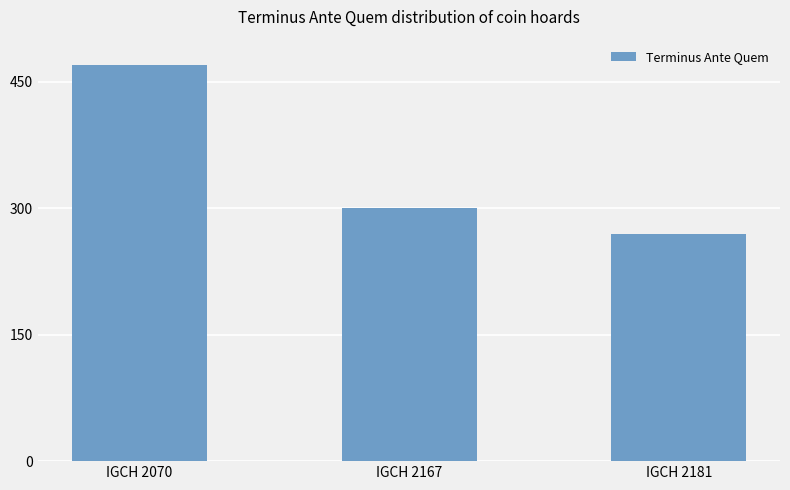

Rank the categories by value from highest to lowest.

IGCH 2070, IGCH 2167, IGCH 2181